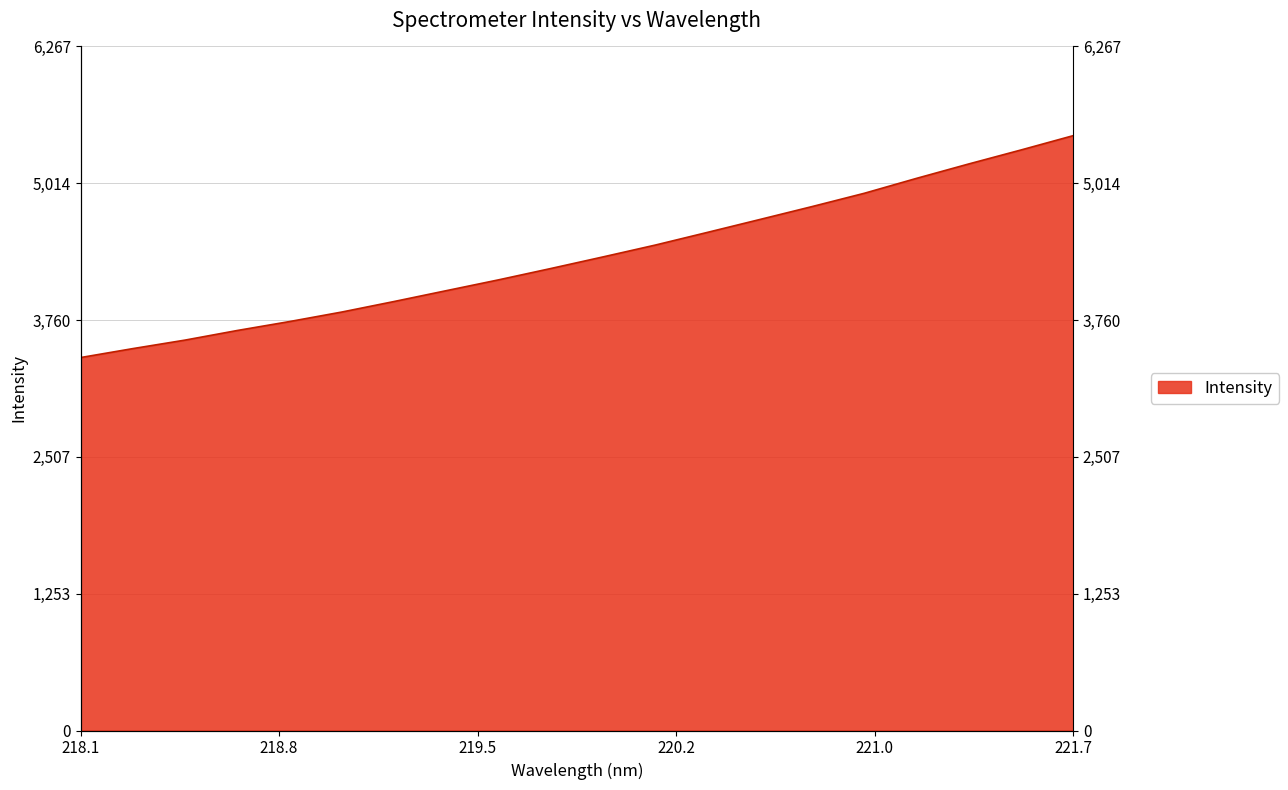

What is the maximum value shown in the chart?

5449.9